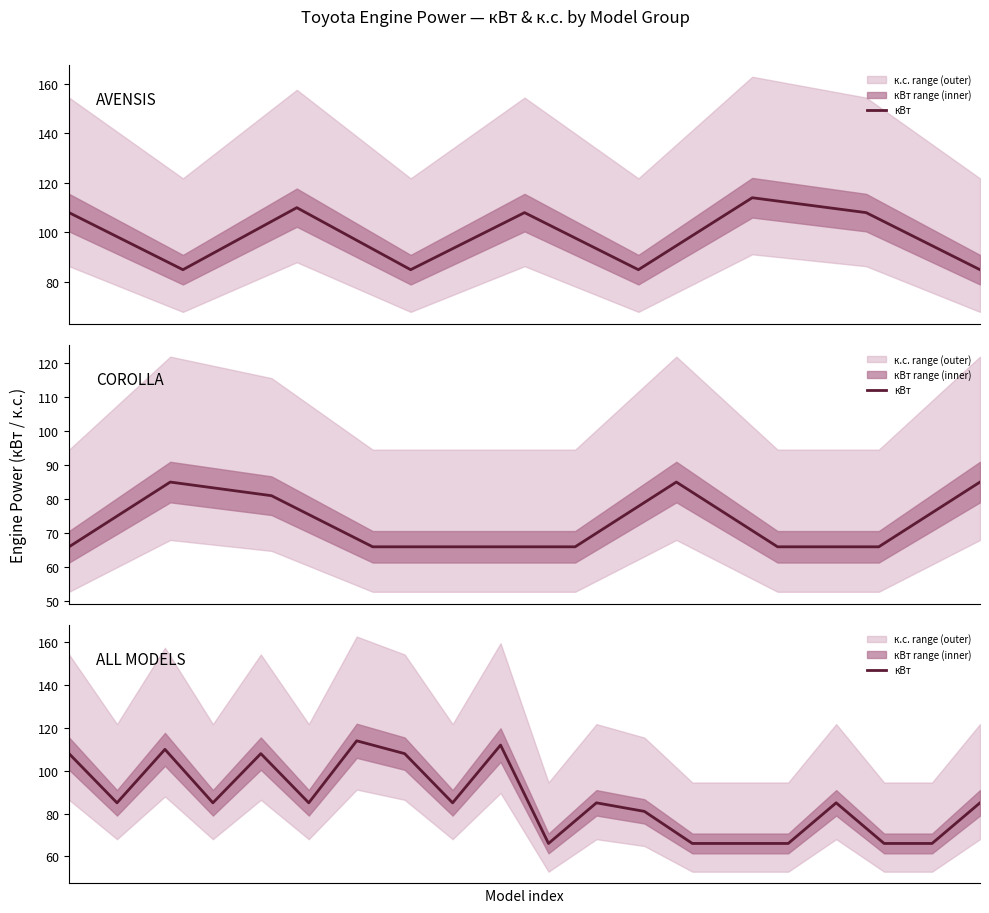

Approximately how many times larger is the value at 19 compared to 4?

0.8